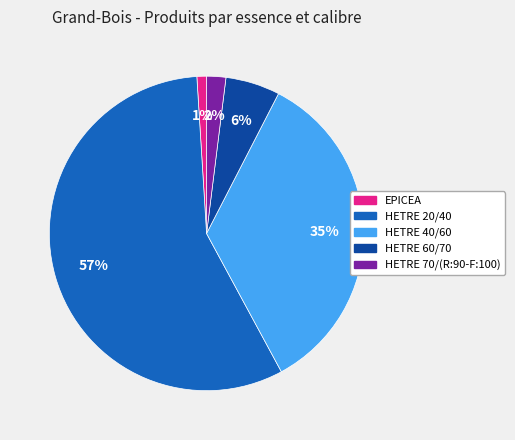

Count the number of slices in the pie.

5